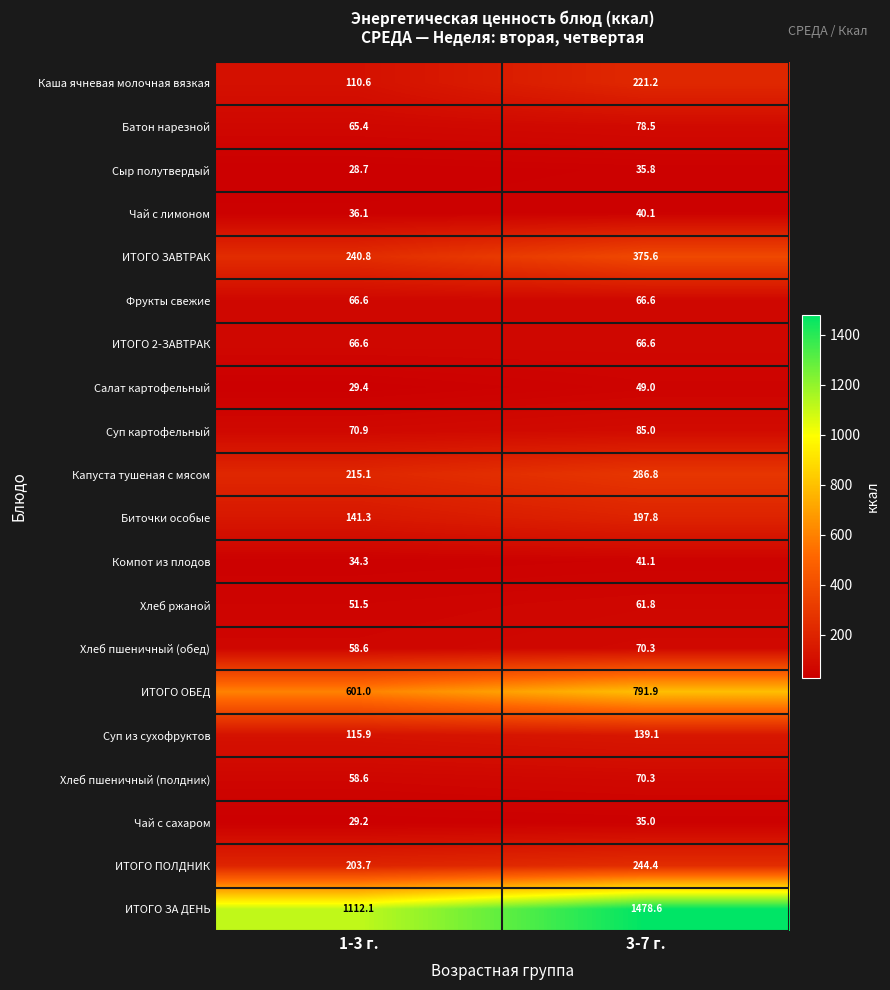

What is the sum of the Сыр полутвердый values at 3-7 г. and 1-3 г.?

64.5